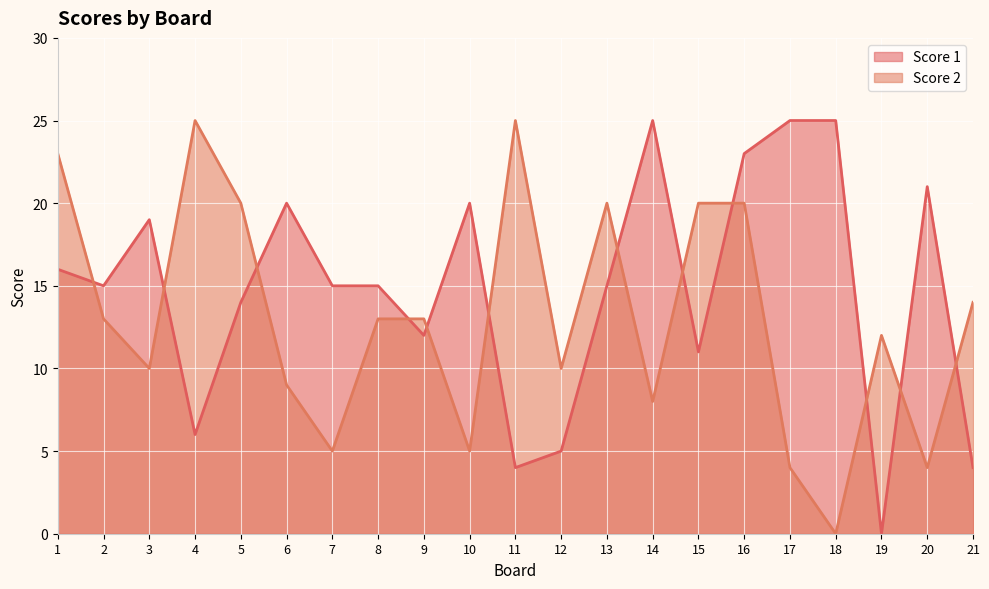

True or false: Score 2 has more than 2 points higher than both neighbors.

True